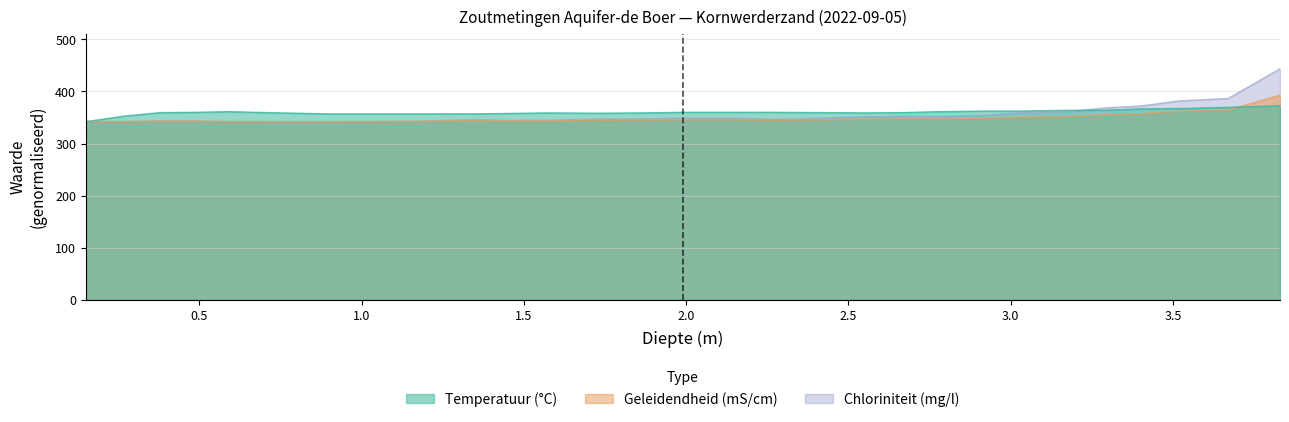

Reading left to right, transcribe all the data shown in this chart.

Temperatuur: 0.15=342.1	0.27=352.8	0.38=359.4	0.49=360.0	0.59=361.2	0.75=358.8	0.89=357.0	1.02=357.0	1.19=357.0	1.34=357.0	1.44=357.6	1.57=358.8	1.73=358.2	1.86=358.8	1.99=360.0	2.15=360.0	2.27=360.0	2.42=359.4	2.55=358.8	2.67=359.4	2.78=361.2	2.93=362.4	3.03=362.4	3.15=363.6	3.3=364.1	3.4=366.5	3.52=367.1	3.67=369.5	3.83=372.5
Geleidendheid: 0.15=342.1	0.27=342.2	0.38=342.8	0.49=342.8	0.59=342.2	0.75=342.1	0.89=342.1	1.02=342.2	1.19=342.6	1.34=344.0	1.44=343.3	1.57=343.3	1.73=344.5	1.86=344.7	1.99=345.4	2.15=345.4	2.27=344.4	2.42=345.4	2.55=346.8	2.67=347.5	2.78=347.2	2.93=348.4	3.03=350.7	3.15=351.1	3.3=355.5	3.4=357.1	3.52=362.0	3.67=364.3	3.83=392.8
Chloriniteit: 0.15=342.4	0.27=342.5	0.38=343.5	0.49=343.4	0.59=342.4	0.75=342.1	0.89=342.1	1.02=342.4	1.19=343.1	1.34=346.0	1.44=344.6	1.57=344.5	1.73=347.0	1.86=347.4	1.99=348.8	2.15=348.8	2.27=346.6	2.42=348.8	2.55=351.6	2.67=353.0	2.78=352.3	2.93=354.7	3.03=359.3	3.15=360.0	3.3=368.8	3.4=372.0	3.52=381.9	3.67=386.4	3.83=443.6